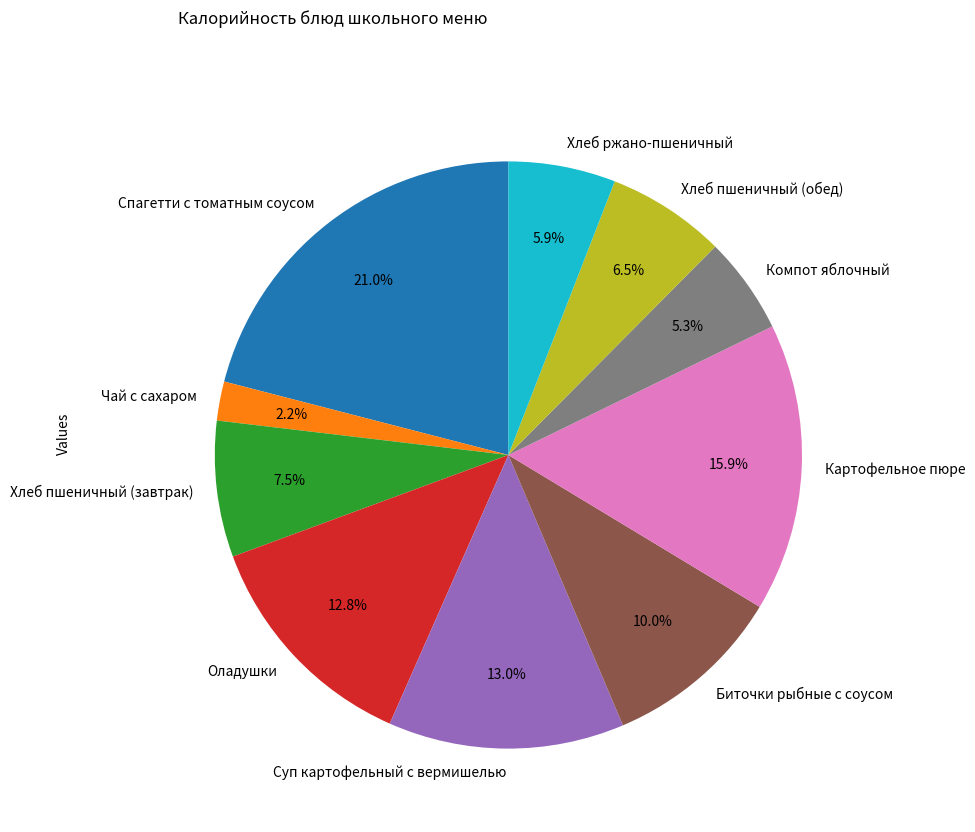

Which has a higher value, Биточки рыбные с соусом or Хлеб пшеничный (обед)?

Биточки рыбные с соусом